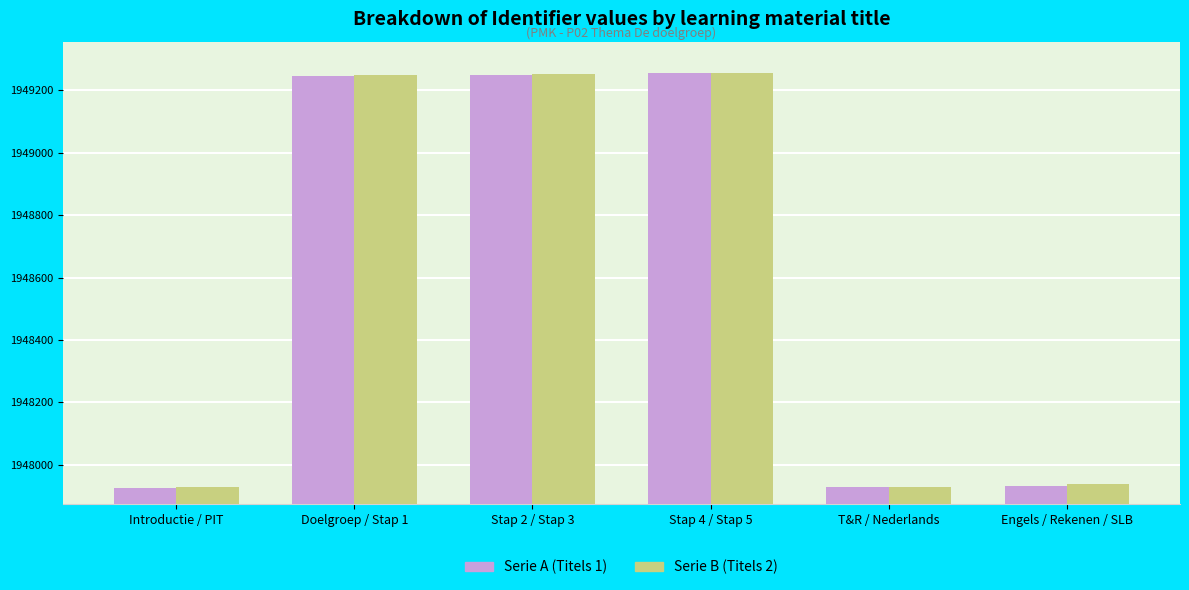

What is the total value across all series at Stap 2 / Stap 3?

3898502